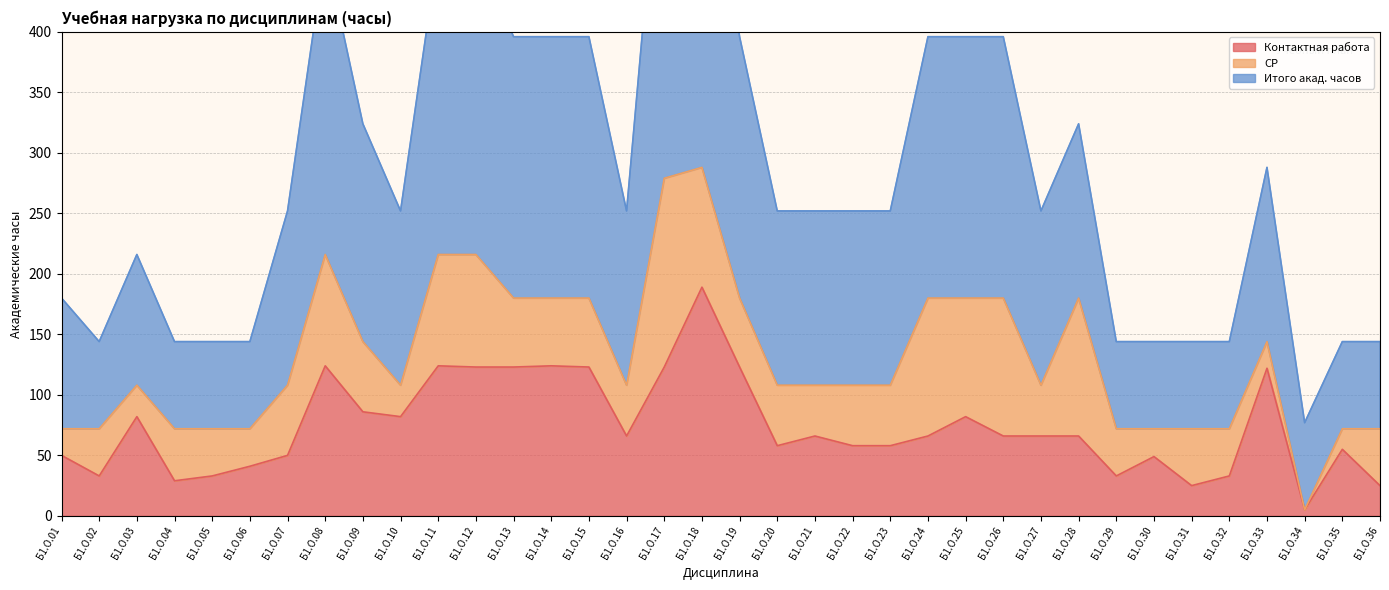

True or false: Контактная работа has a value of 122 at Б1.О.33.

True